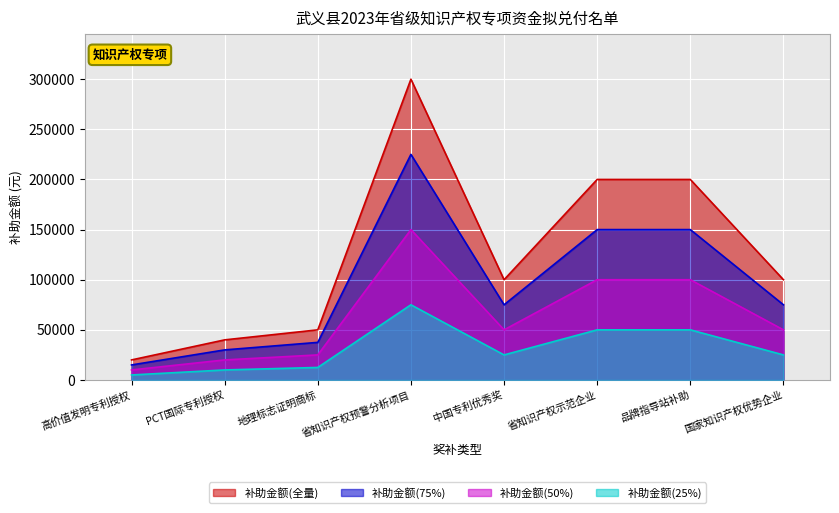

What is the sum of the values at 中国专利优秀奖 and 品牌指导站补助?

300000